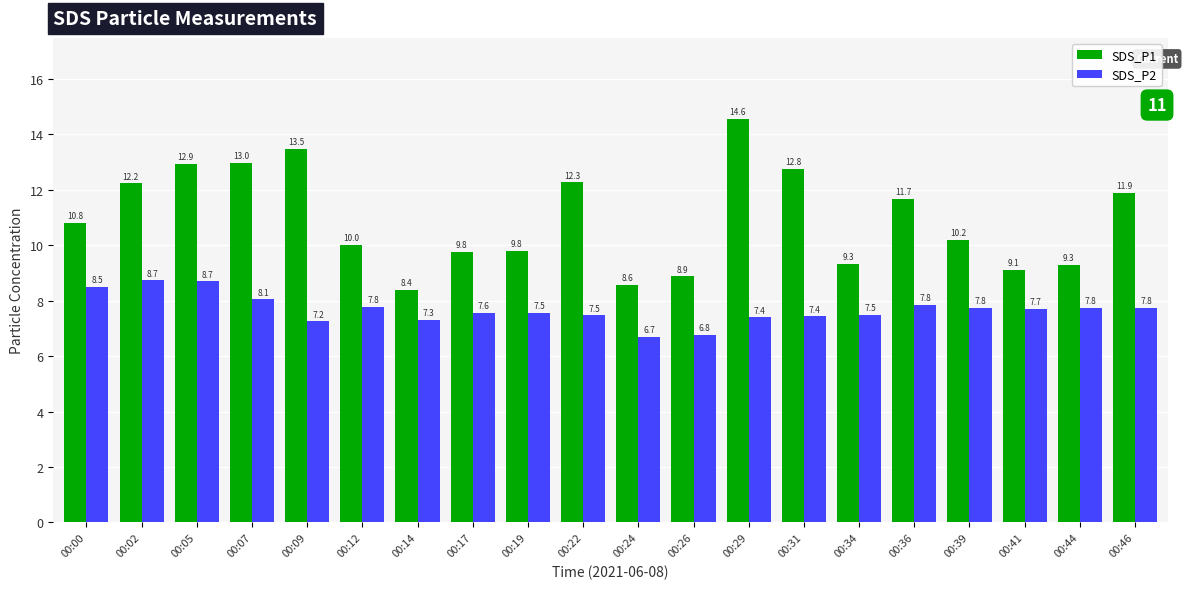

How many values in the SDS_P2 series are below 7?

2